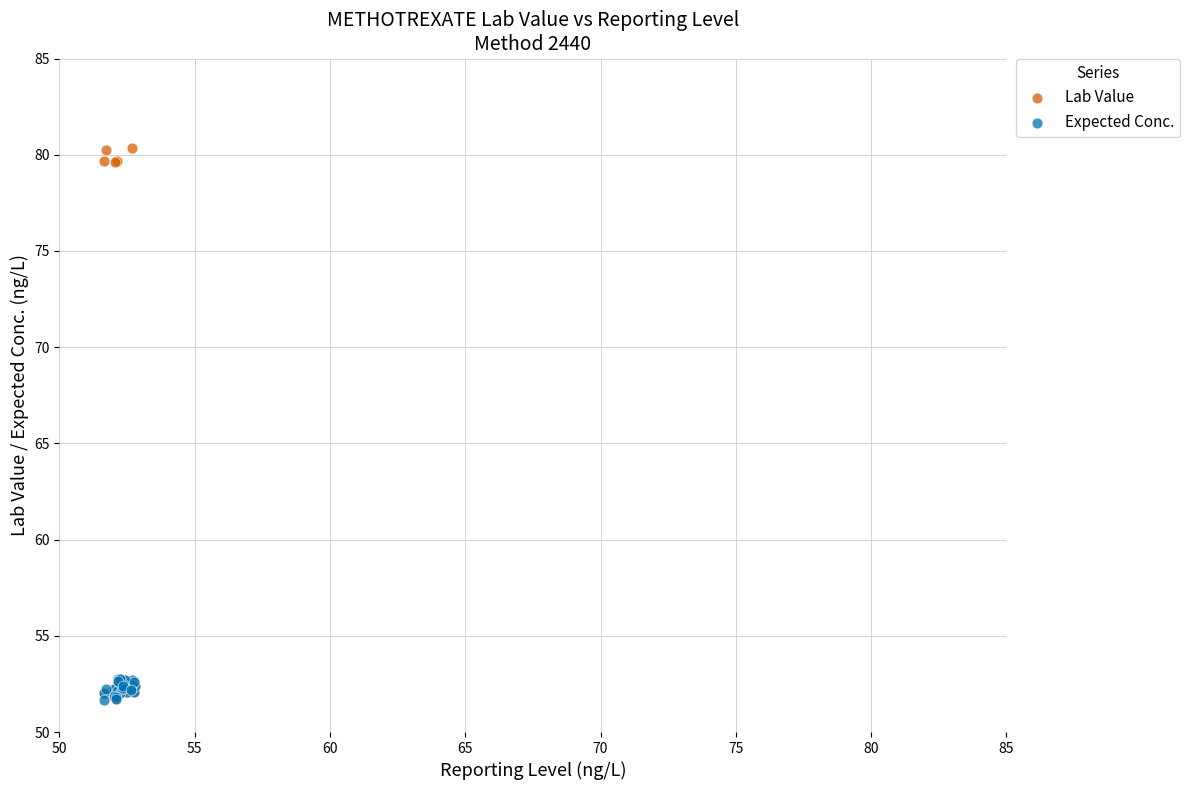

Which series has the widest spread of Y values?

Lab Value